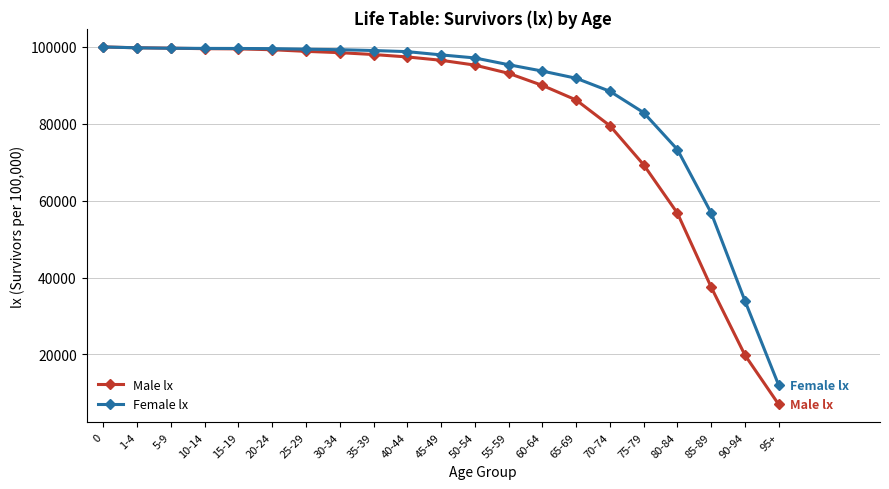

At 65-69, list the series in order from largest to smallest.

Female lx, Male lx